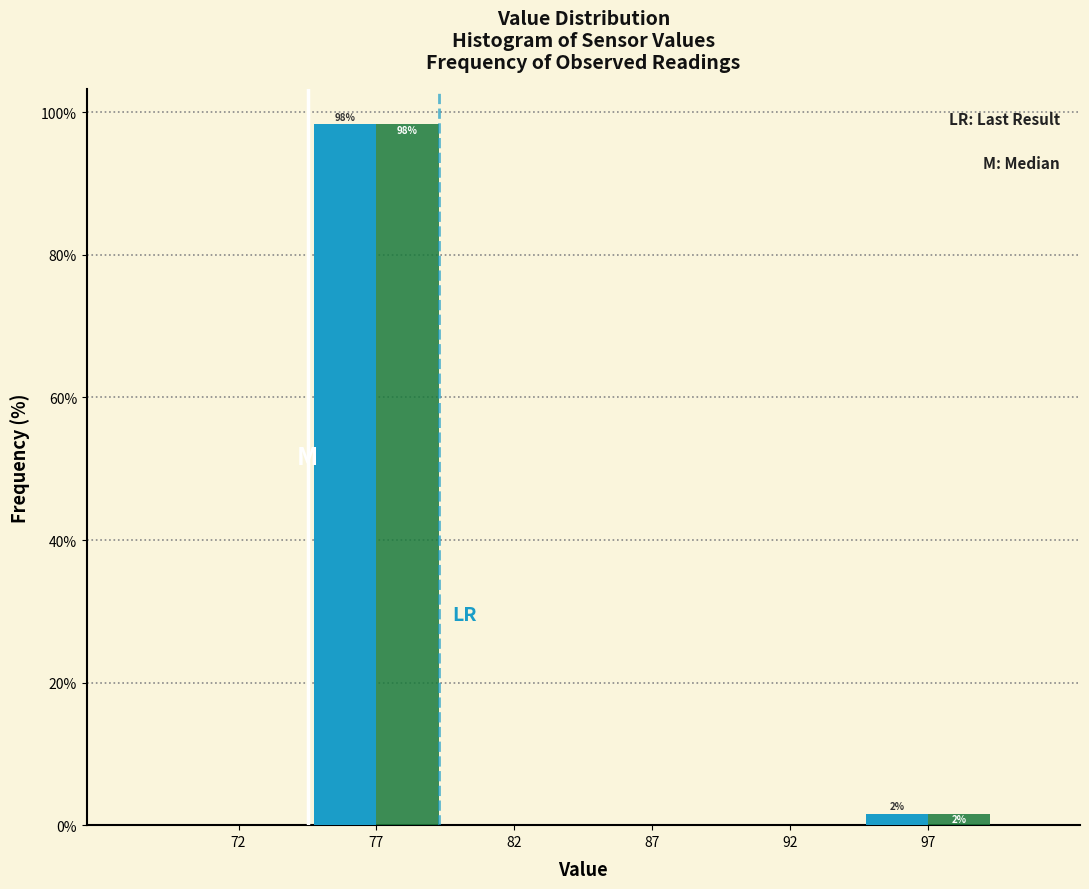

Which category has the highest value across all series?

77